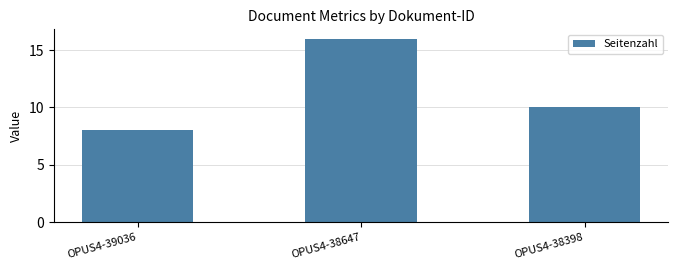

List the labels in order of value, smallest first.

OPUS4-39036, OPUS4-38398, OPUS4-38647